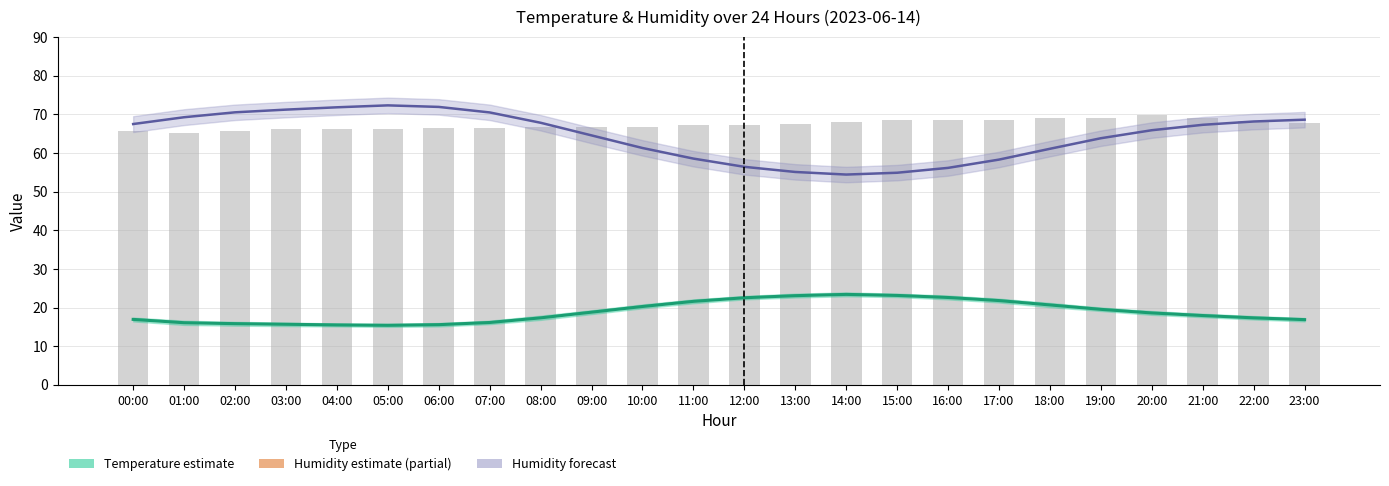

At which category is the sum across all series the highest?

21:00